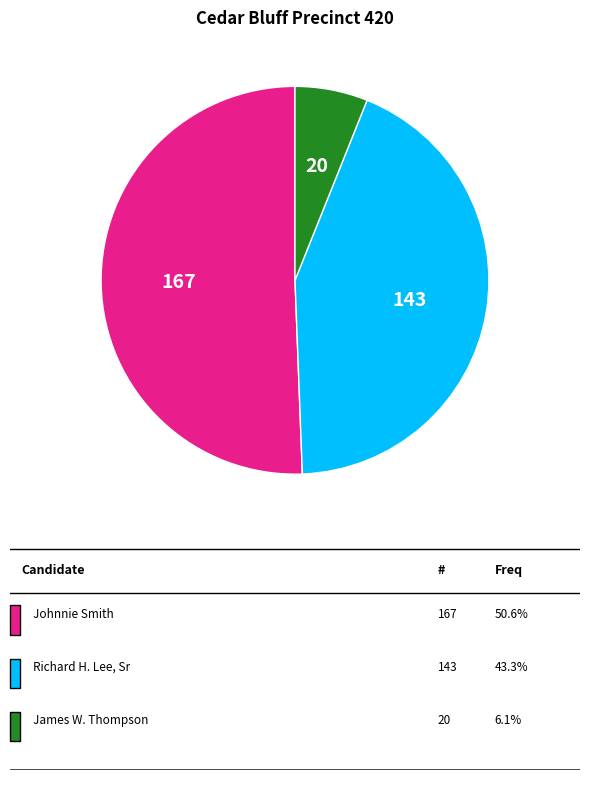

How many segments does this pie chart have?

3